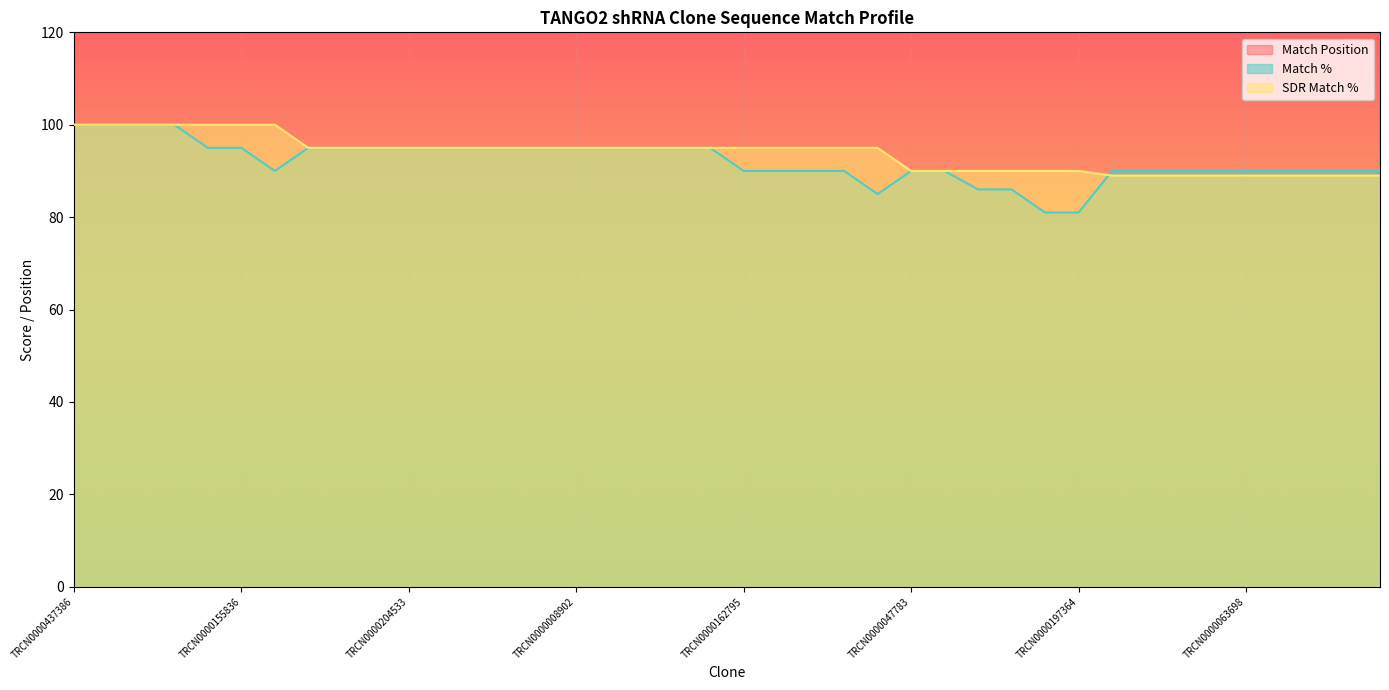

Reading left to right, list all the values displayed in this chart.

Match Position: 959	992	745	1622	571	1758	1758	572	1652	3174	1755	1755	1622	1687	1755	1755	1755	1755	1755	1755	1756	1755	1566	1521	2162	1754	1754	493	1755	1300	1593	1652	1622	1589	1652	1660	1660	1755	1755	1755
Match %: 100	100	100	100	95	95	90	95	95	95	95	95	95	95	95	95	95	95	95	95	90	90	90	90	85	90	90	86	86	81	81	90	90	90	90	90	90	90	90	90
SDR Match %: 100	100	100	100	100	100	100	95	95	95	95	95	95	95	95	95	95	95	95	95	95	95	95	95	95	90	90	90	90	90	90	89	89	89	89	89	89	89	89	89